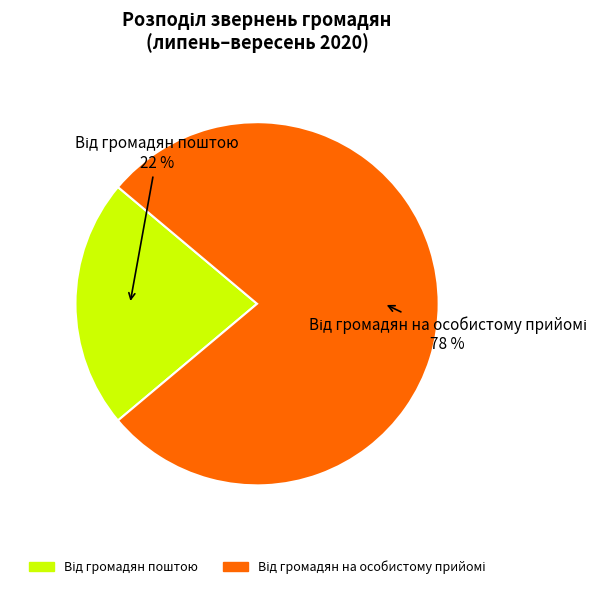

To the nearest percent, what is the average slice percentage?

50%